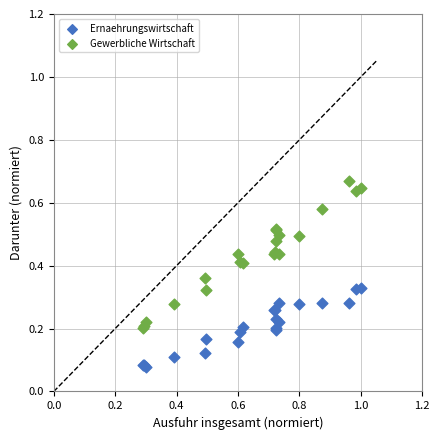

Which series contains the lowest Y value?

Ernaehrungswirtschaft